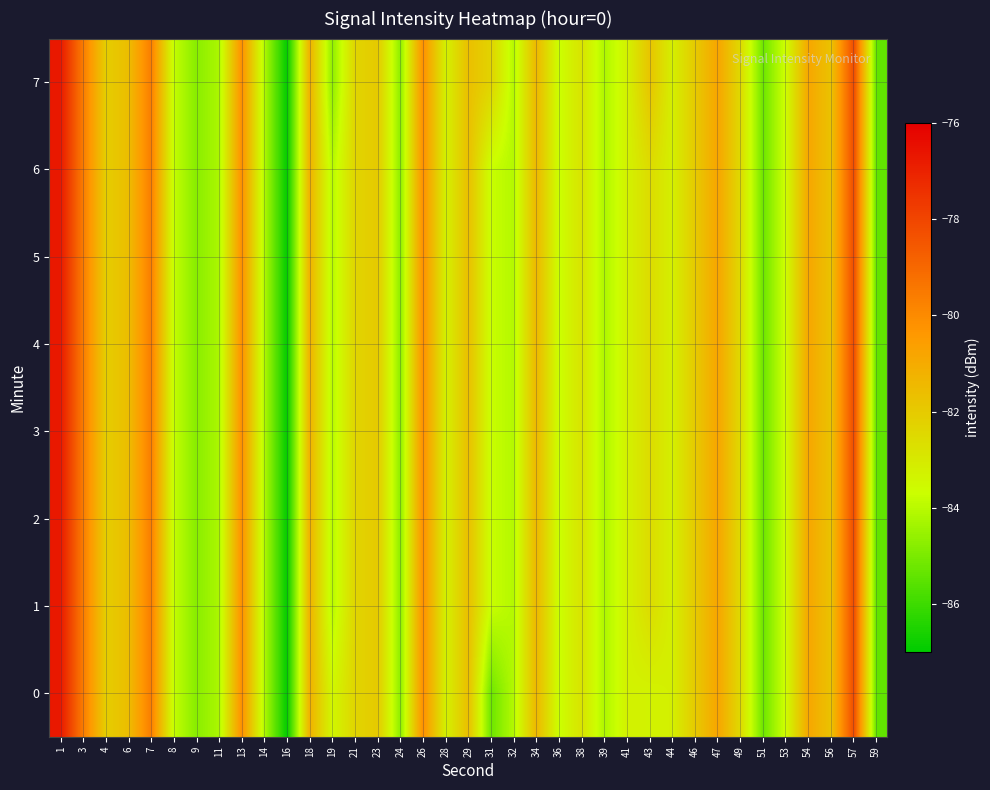

What is the greatest value displayed?

-76.7